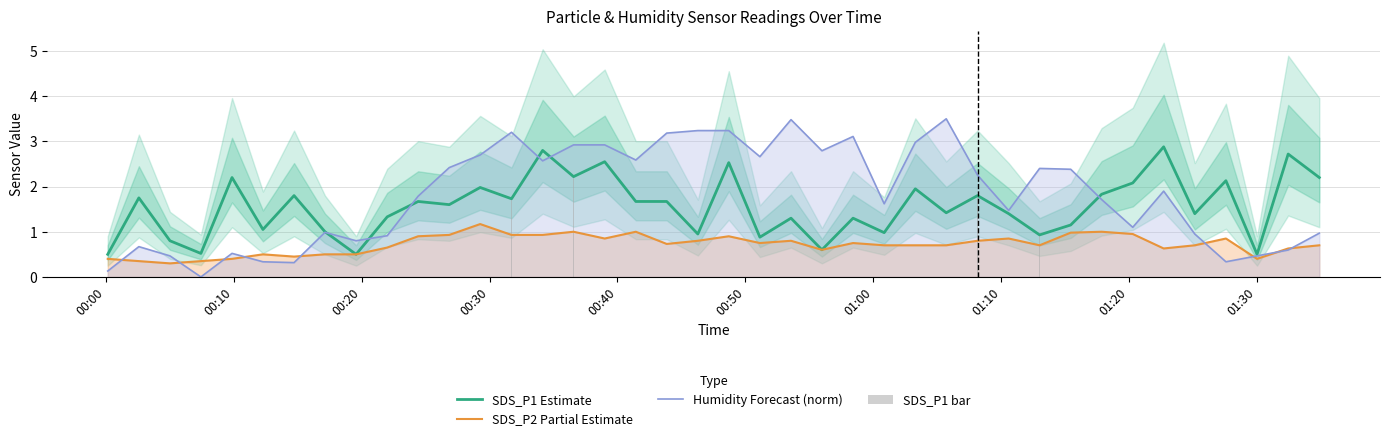

Which series has the largest total across all categories?

Humidity Forecast (norm)